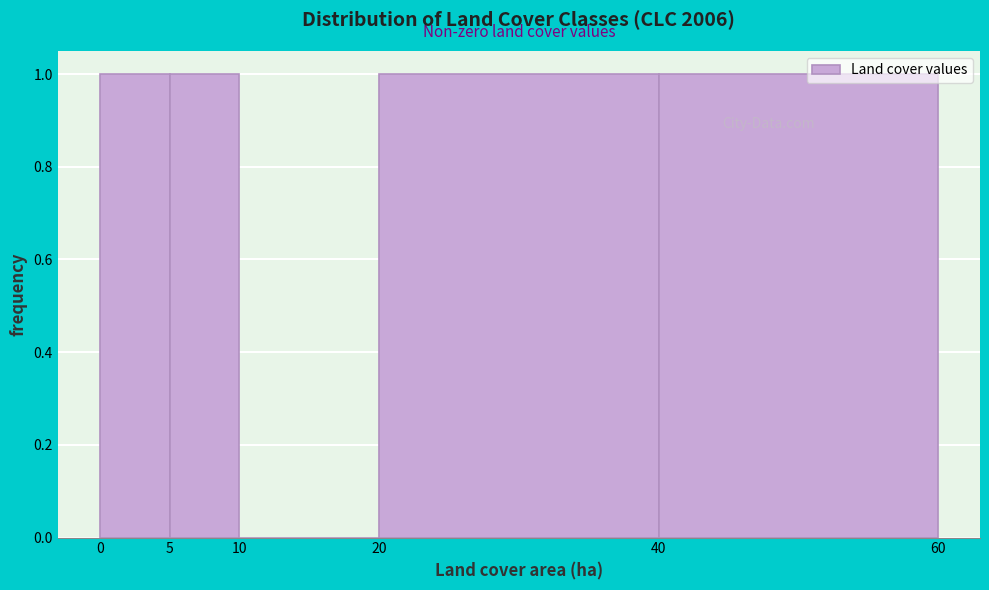

Reading left to right, list every bar in this chart as the range it spans on the x-axis followed by its height. The values are not printed on the chart, so give them approximately, as read against the axis.

0 to 5: 1
5 to 10: 1
10 to 20: 0
20 to 40: 1
40 to 60: 1